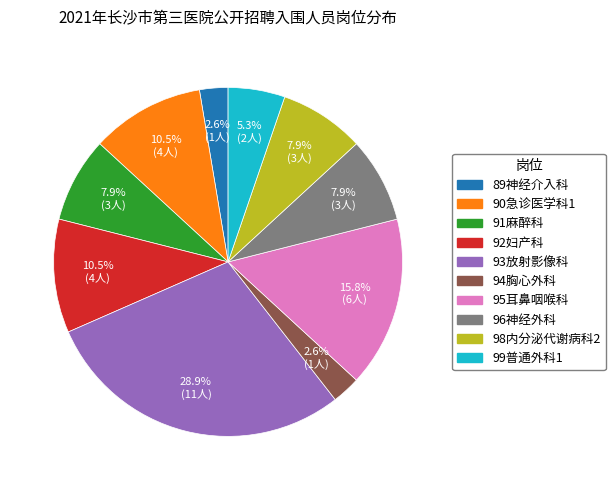

Which category has the biggest portion of the pie?

93放射影像科